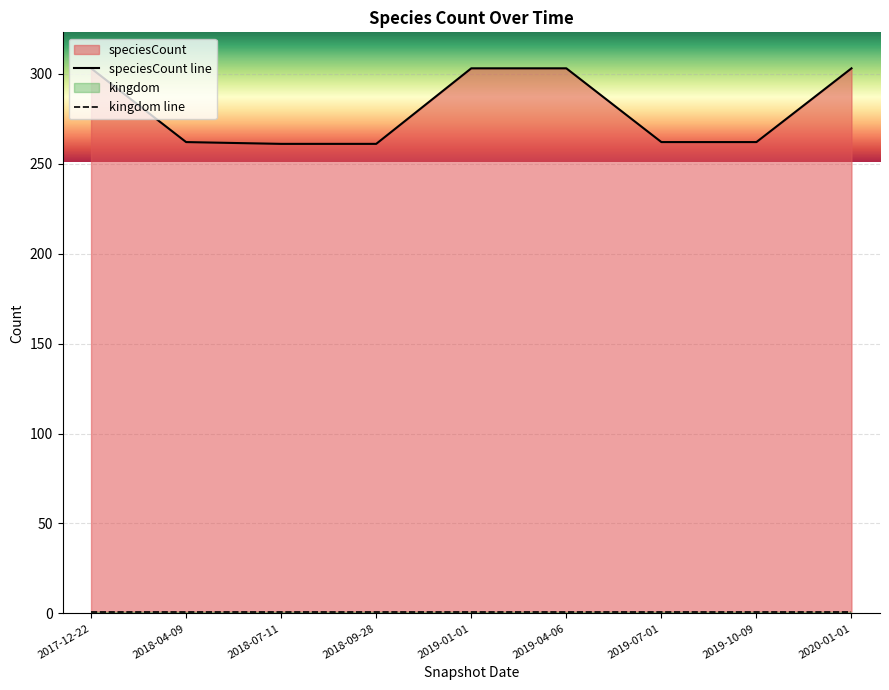

What is the difference between the maximum and minimum values in the speciesCount line series?

42